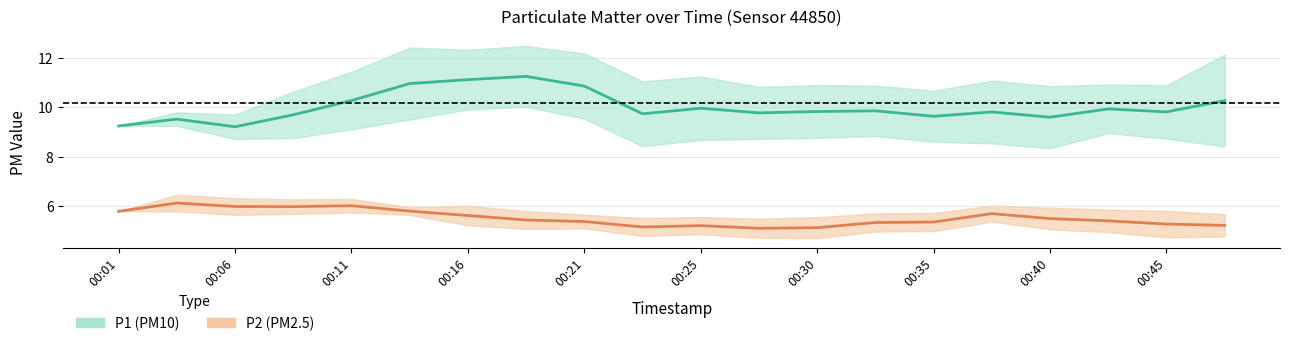

What position from the left is 19?

20